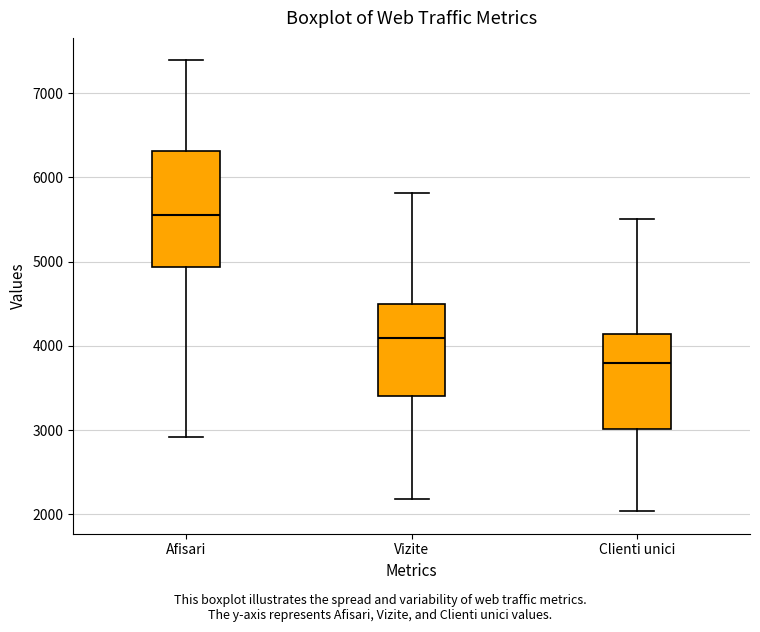

Comparing the boxes themselves (not the whiskers), which one is the tallest?

Afisari